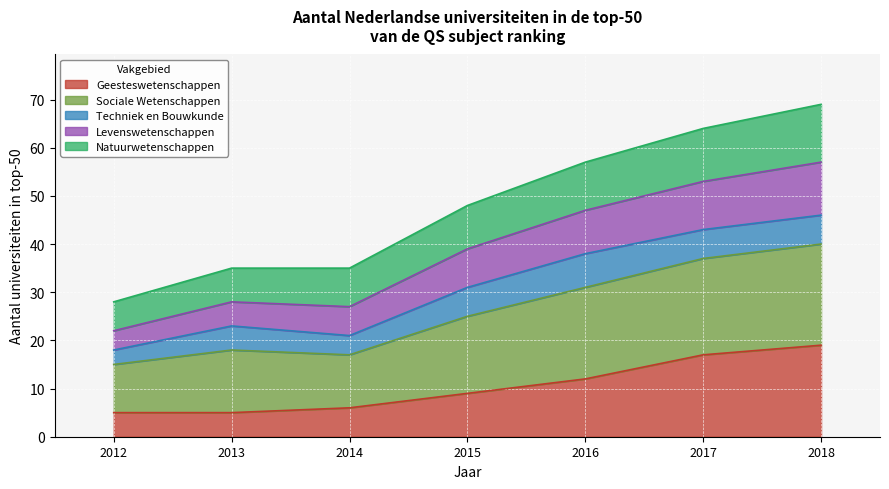

Where is Geesteswetenschappen nearest to the value 12?

2016